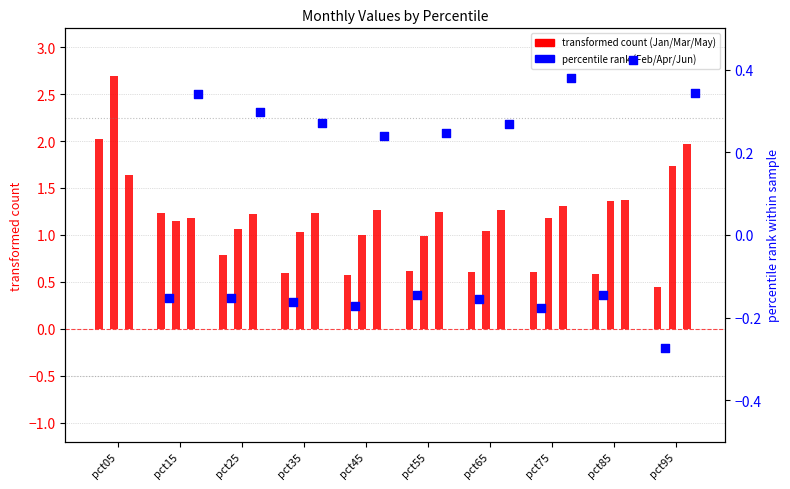

Which series contains the lowest Y value?

Feb